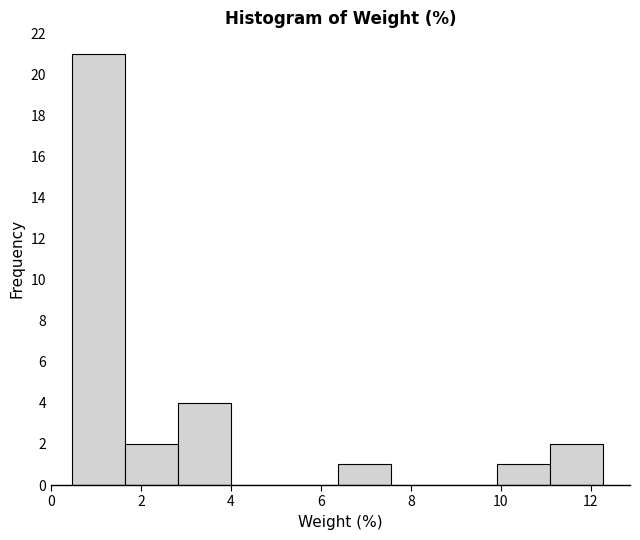

Reading left to right, transcribe this chart: for each bar, give the range it covers on the x-axis and its height. Neither the bar edges nor the heights are printed on the chart, so give them approximately, as read against the axes.

0.4 to 1.6: 21
1.6 to 2.8: 2
2.8 to 4.0: 4
4.0 to 5.2: 0
5.2 to 6.4: 0
6.4 to 7.6: 1
7.6 to 8.8: 0
8.8 to 10.0: 0
10.0 to 11.0: 1
11.0 to 12.2: 2